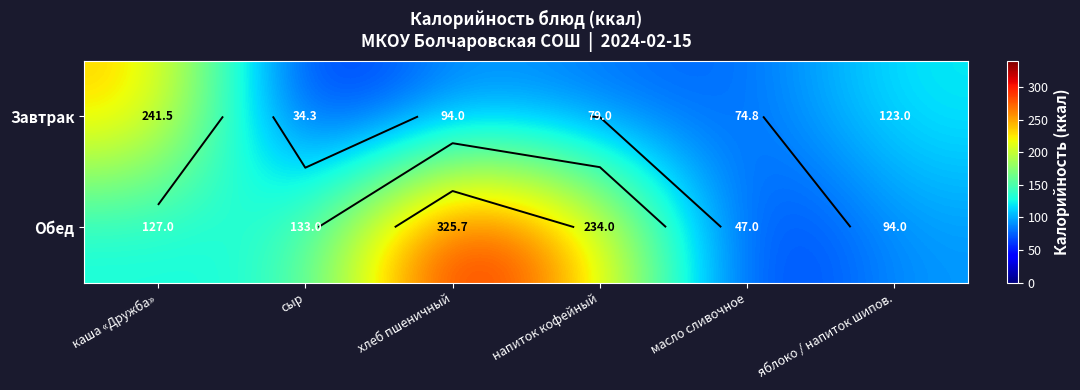

The value of Завтрак at сыр is 34.3. True or false?

True